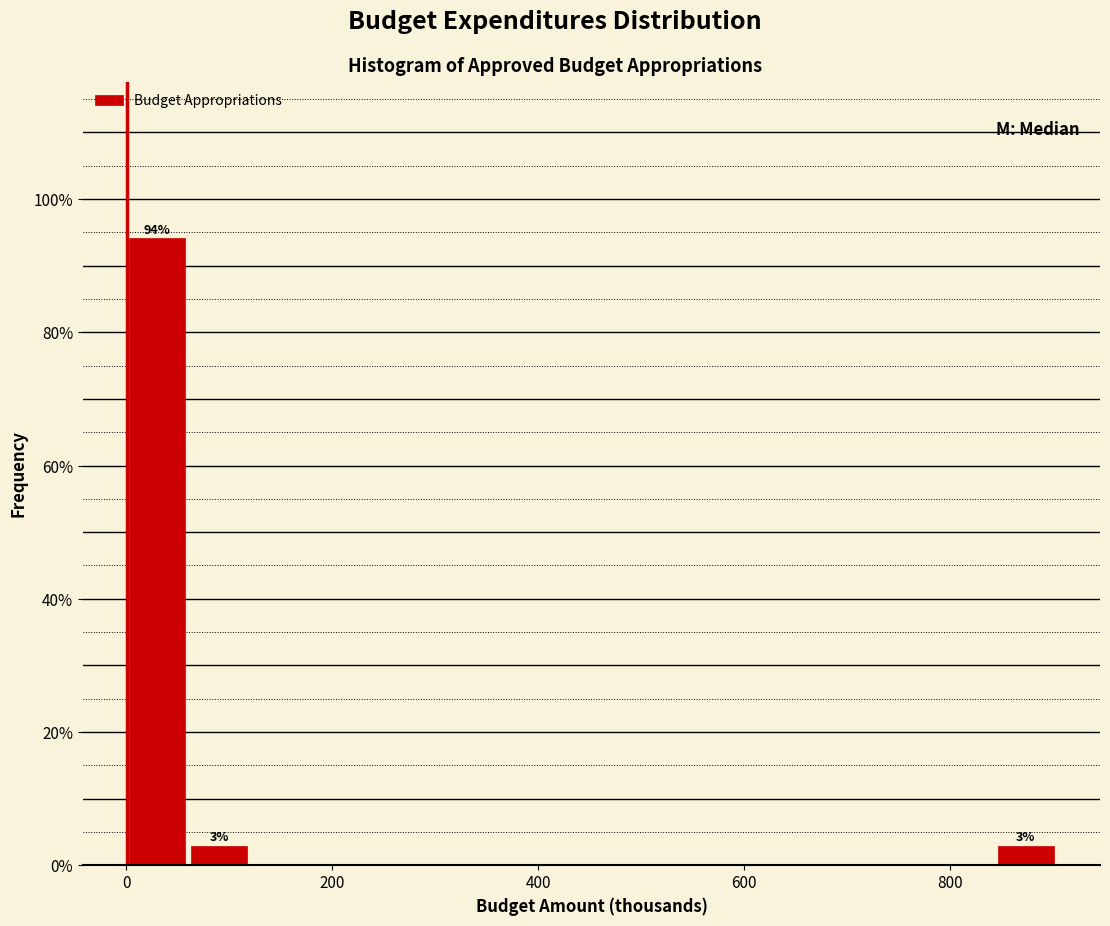

Around what value on the x-axis is the tallest bar? Give the approximate position of its centre, as read against the axis.

40